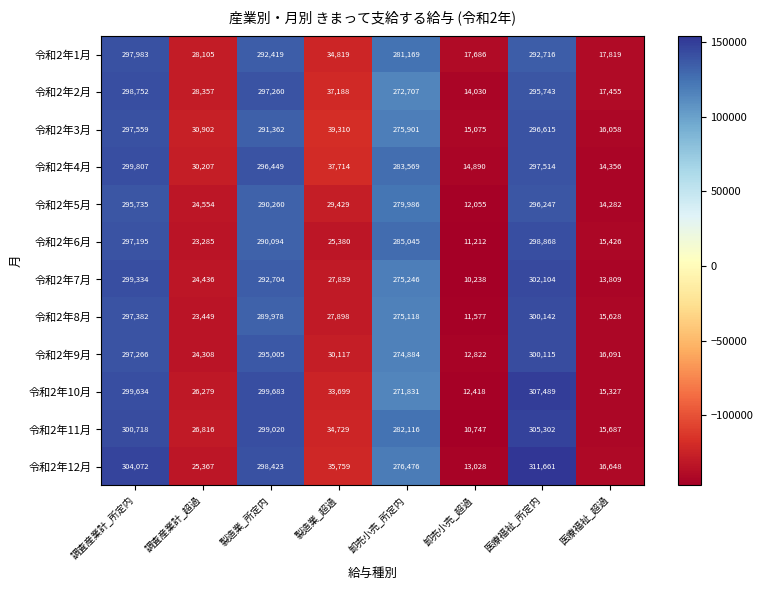

At how many categories does at least one series exceed 14137?

8